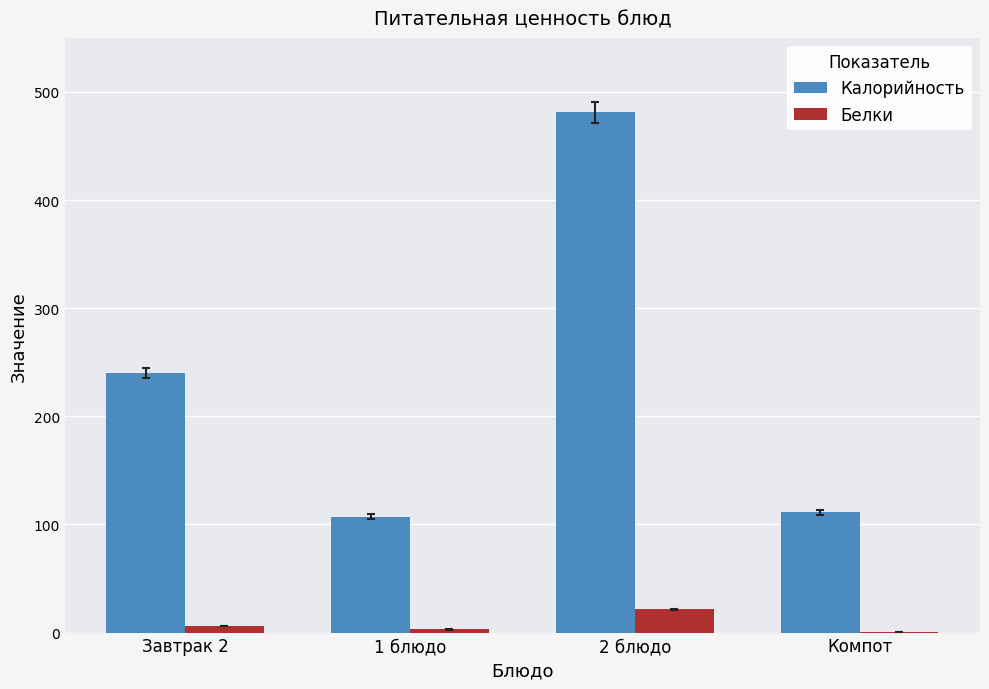

Which series has the largest total across all categories?

Калорийность